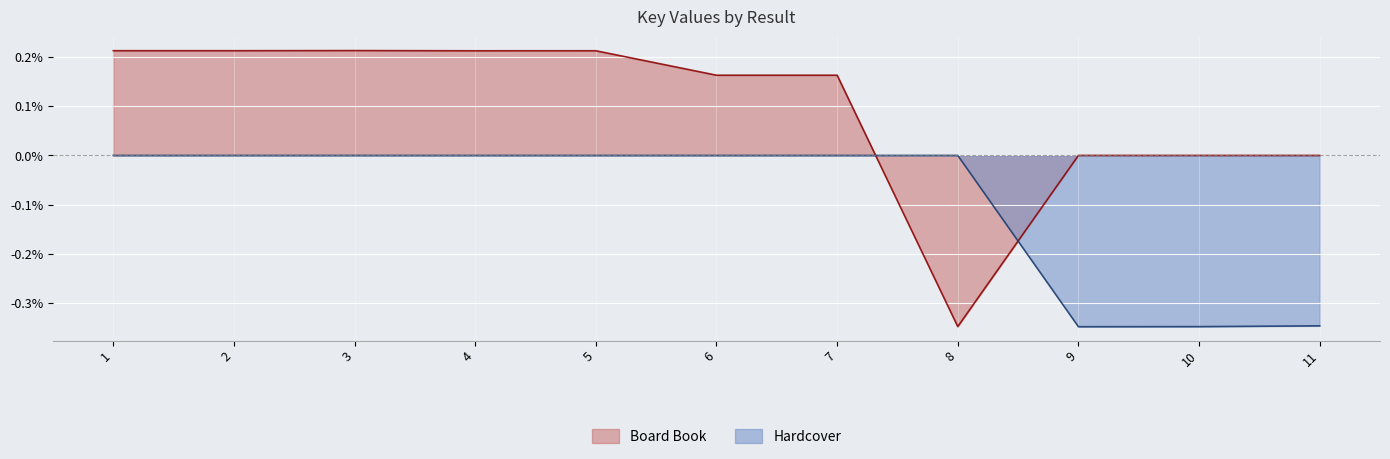

Which series changed the most between 1 and 7?

Board Book